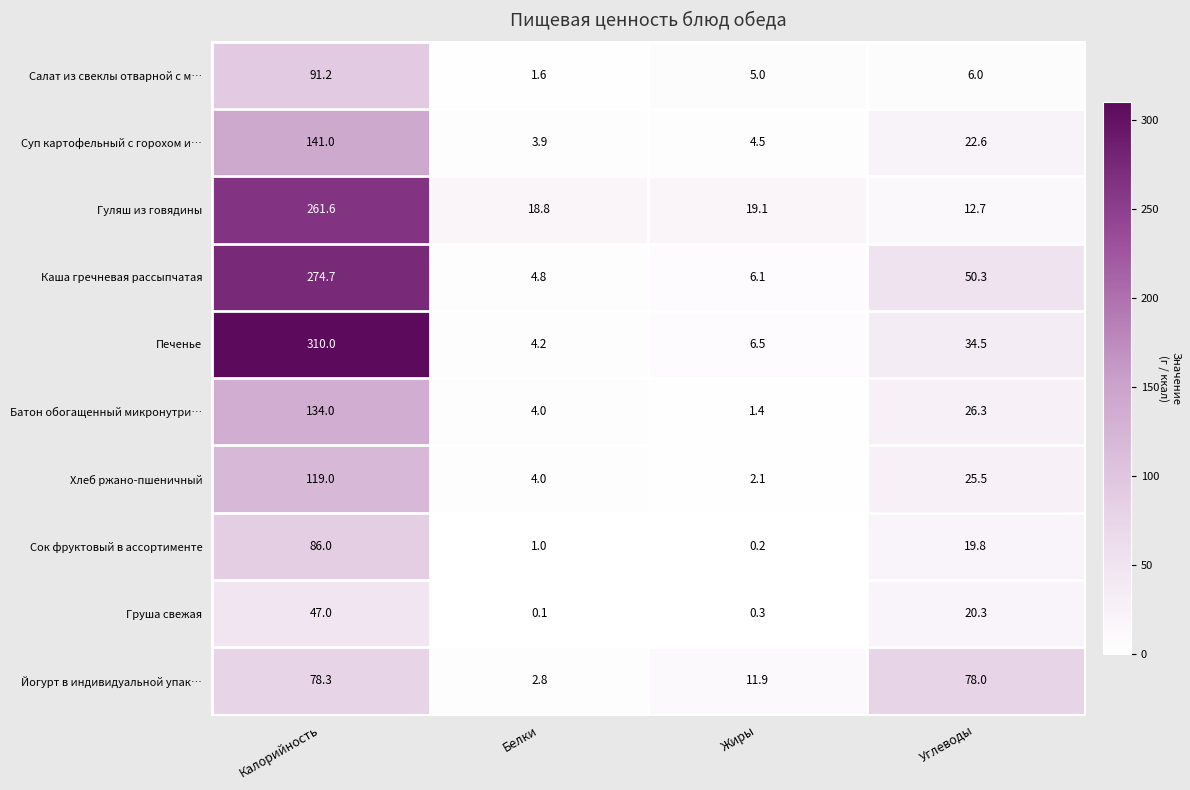

At which label does Груша свежая first exceed 20?

Калорийность